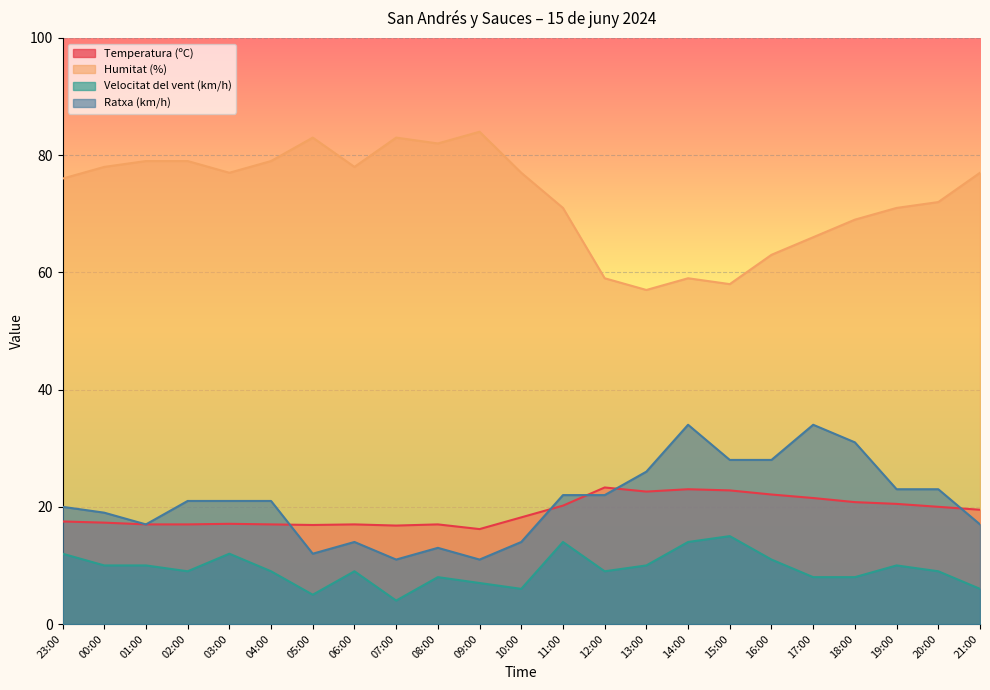

The Humitat (%) series shows 78.0 at 06:00. True or false?

True